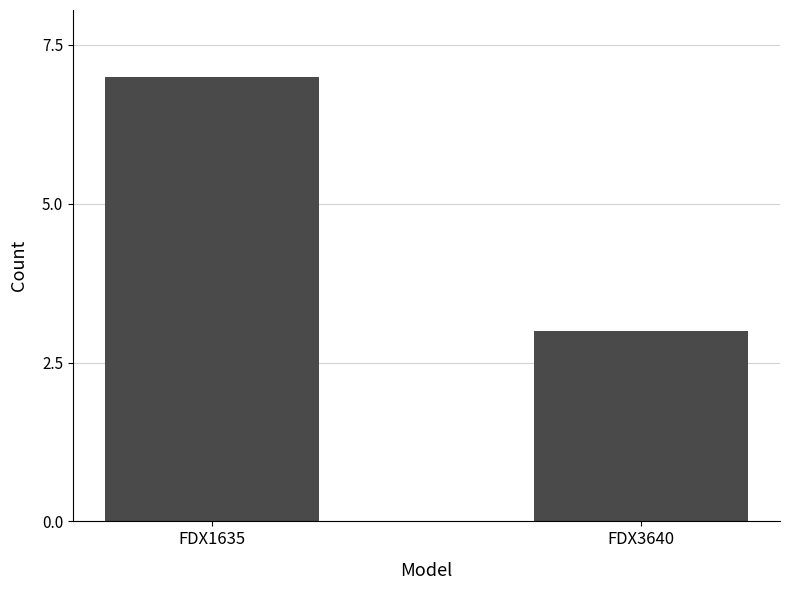

Does the chart contain stacked bars?

No